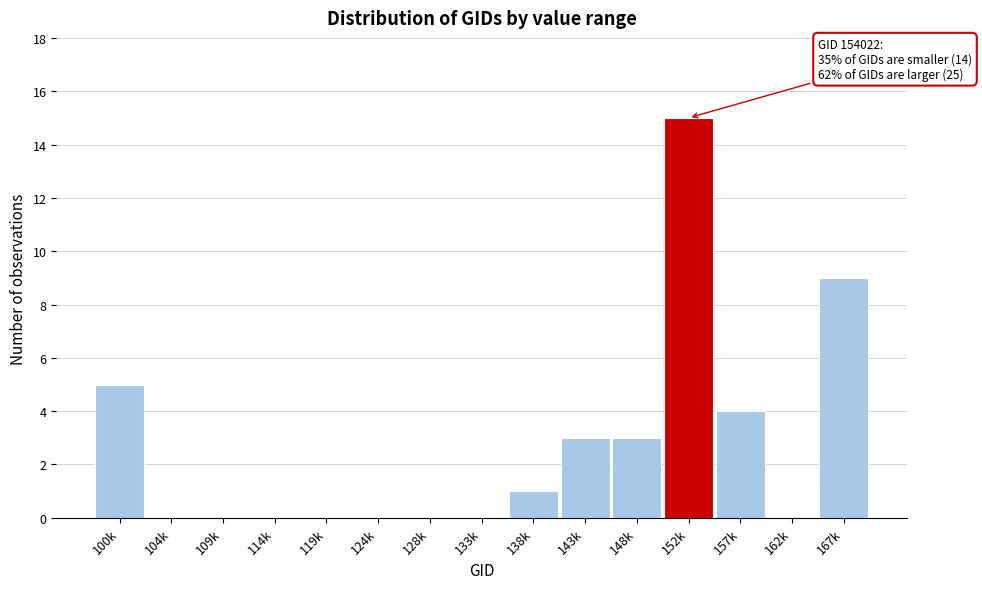

What is the sum of all values?

40